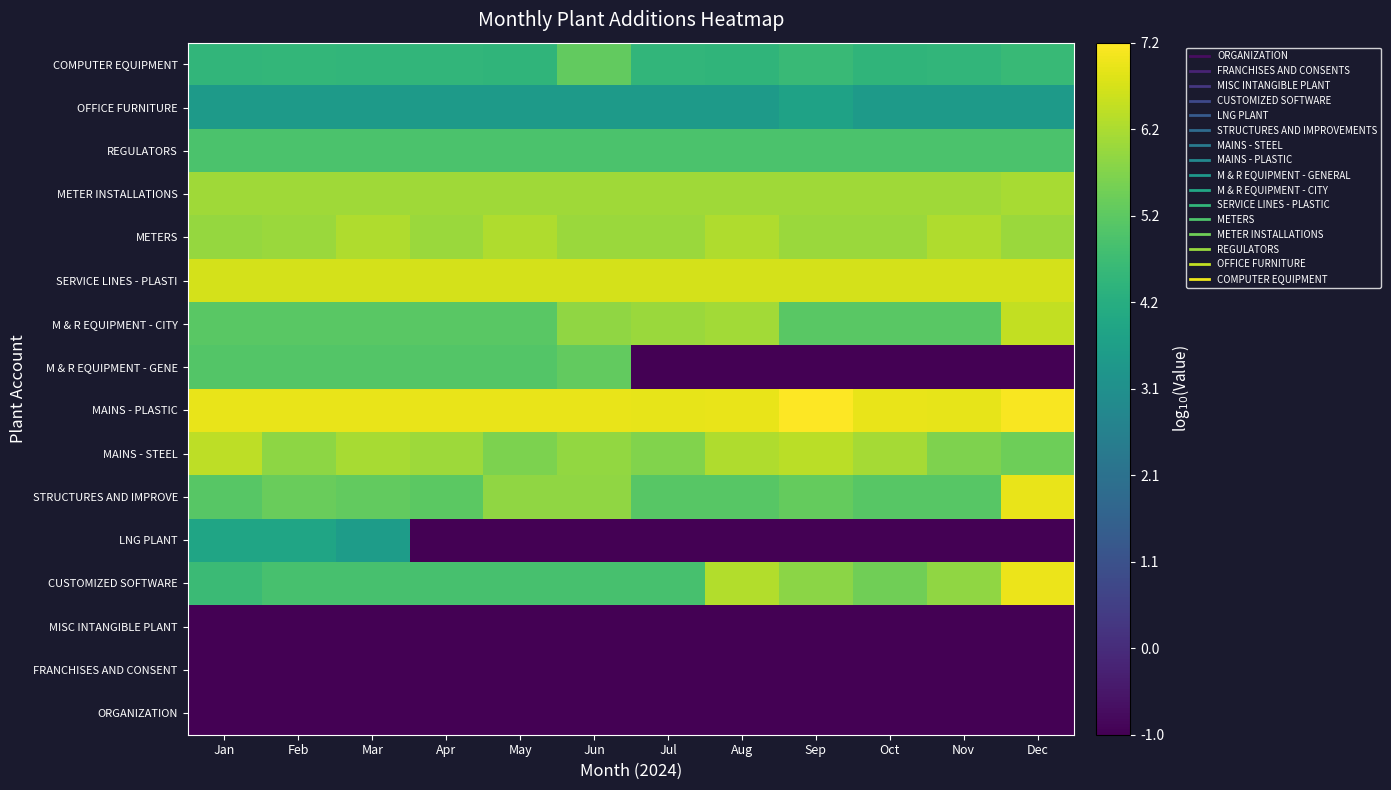

Which category has the lowest value across all series?

Jan